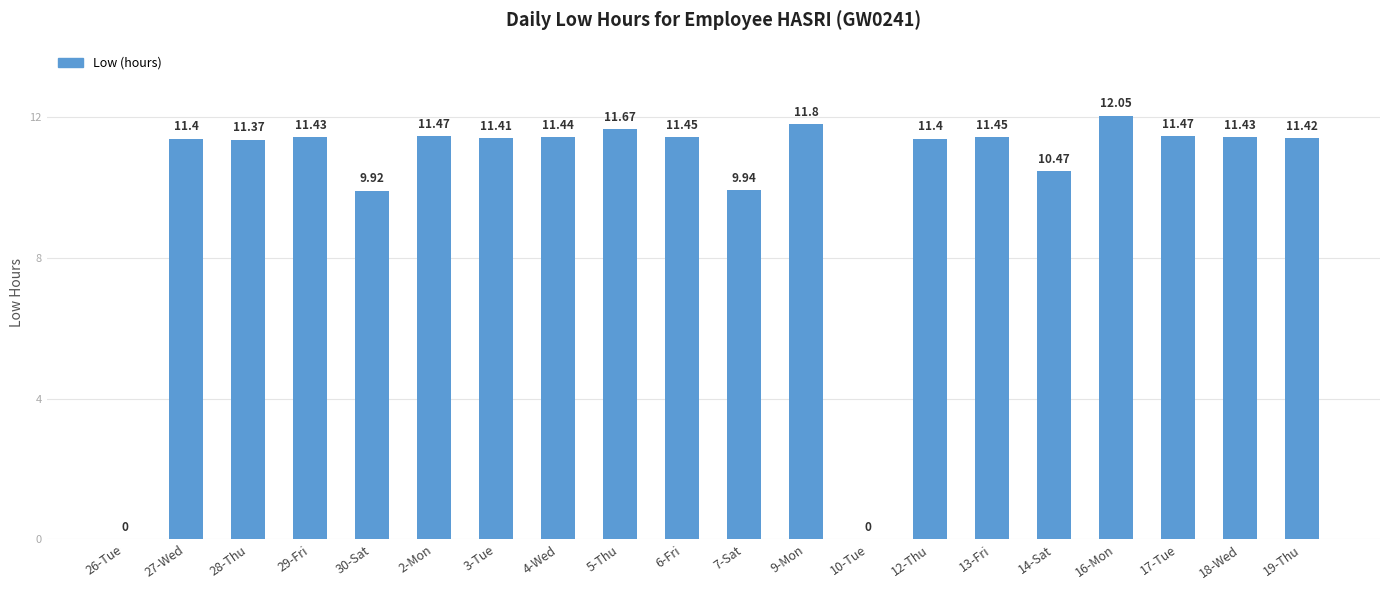

What is the sum of all values?

203.0